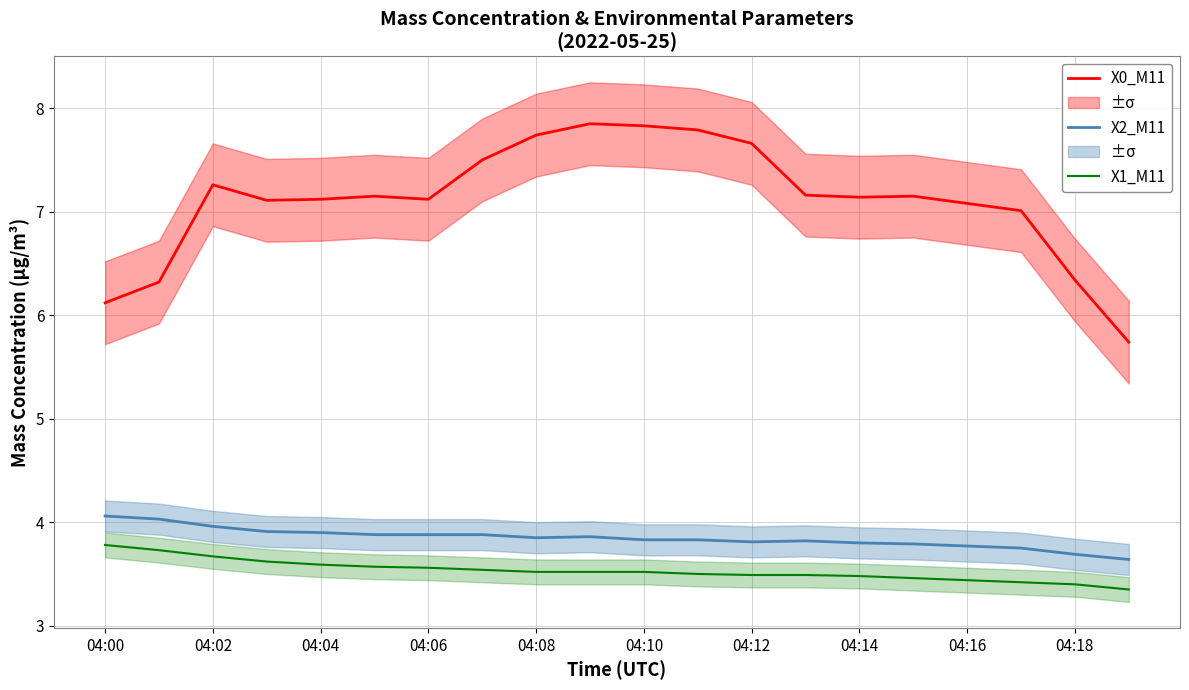

Which series has the largest total across all categories?

X0_M11